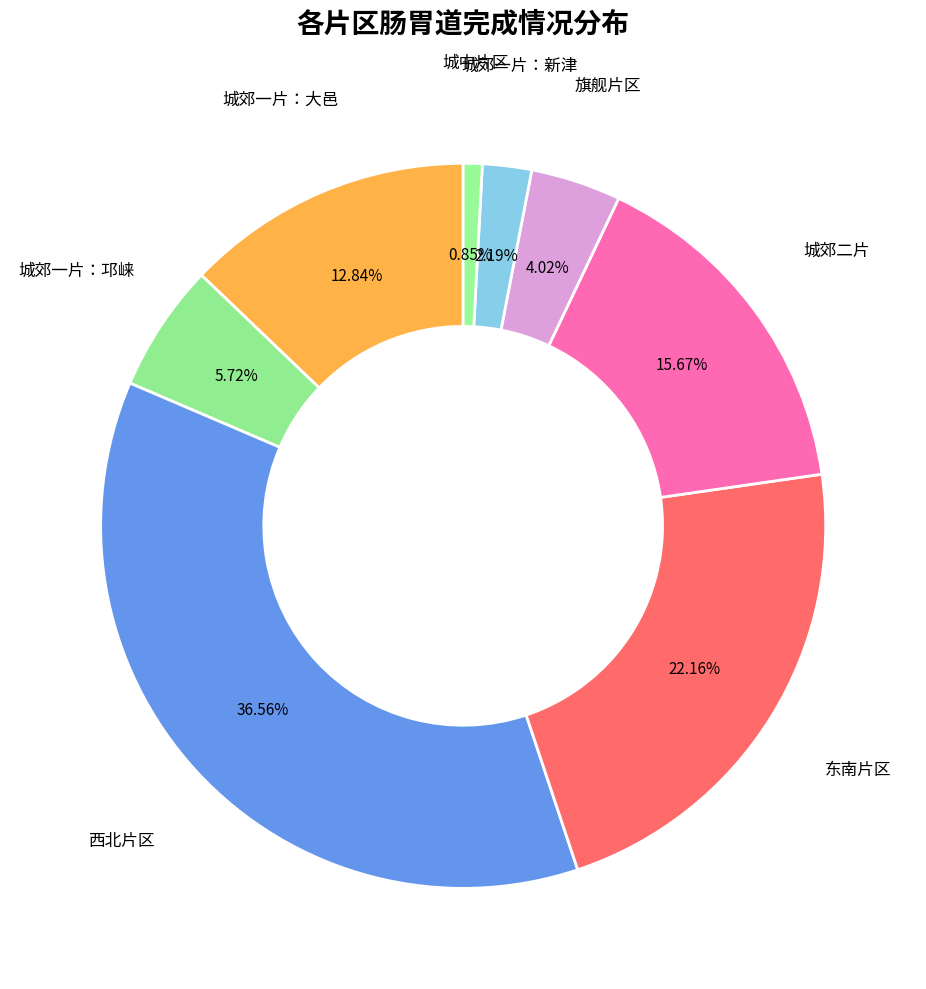

How many segments does this pie chart have?

8